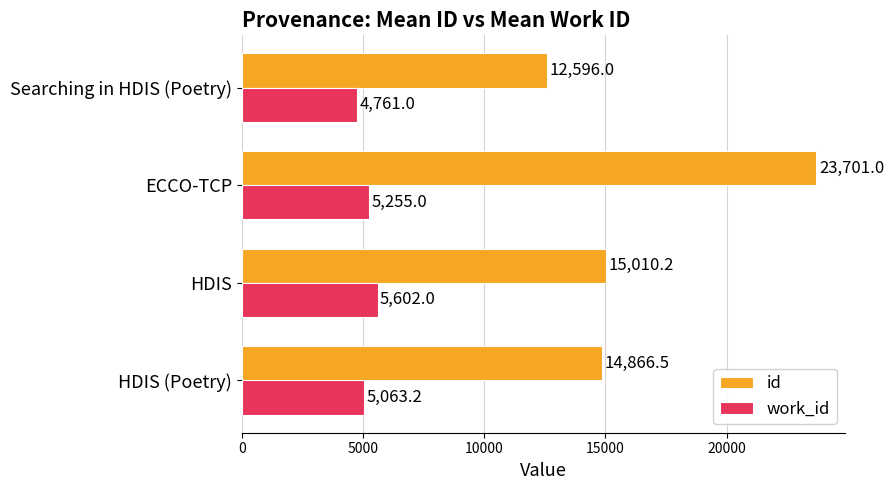

Which series has the largest range (max minus min)?

id